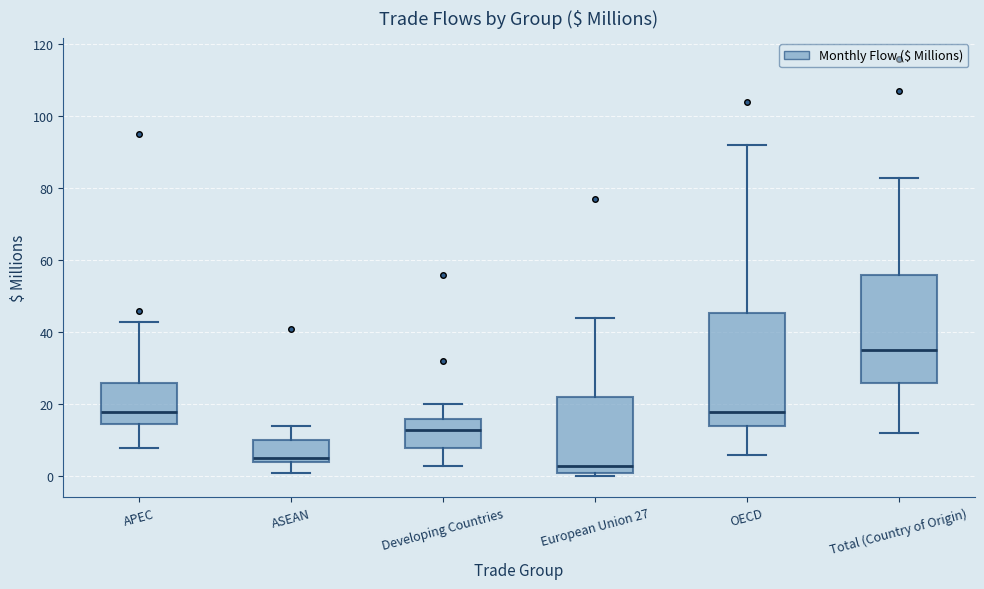

Reading left to right, read every box against the y-axis: the position of its median line, the range the box covers, and the ends of its whiskers. The values are not printed on the chart, so give them approximately, as read against the axis.

APEC: median 18, box 14 to 26, whiskers 8 to 44
ASEAN: median 6, box 4 to 10, whiskers 2 to 14
Developing Countries: median 14, box 8 to 16, whiskers 4 to 20
European Union 27: median 4, box 2 to 22, whiskers 0 to 44
OECD: median 18, box 14 to 46, whiskers 6 to 92
Total (Country of Origin): median 36, box 26 to 56, whiskers 12 to 84